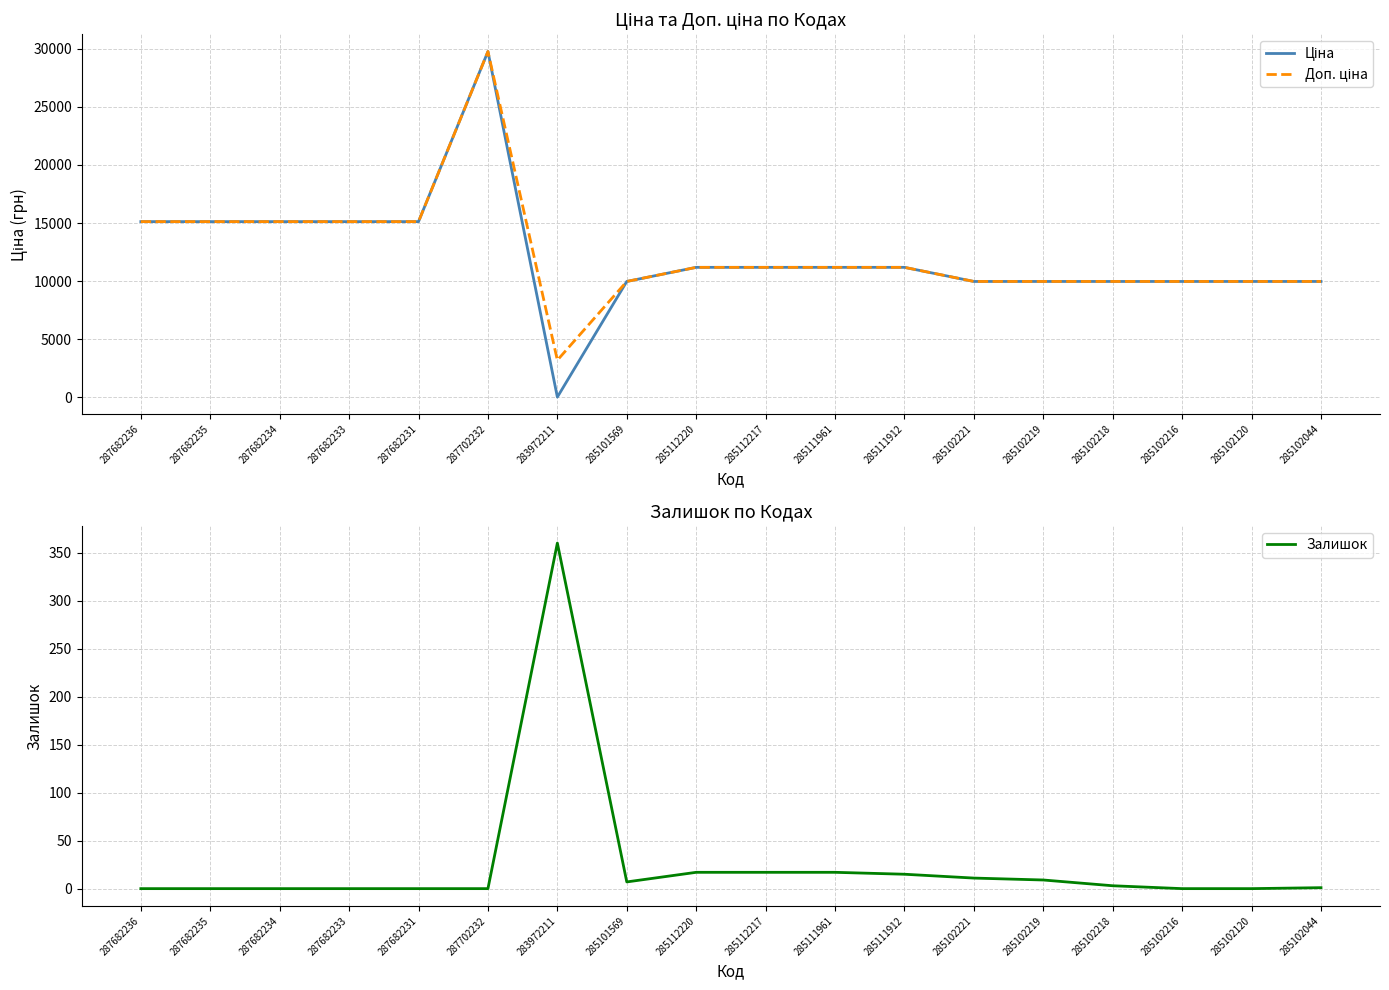

What is the difference between the maximum and minimum values in the Залишок series?

360